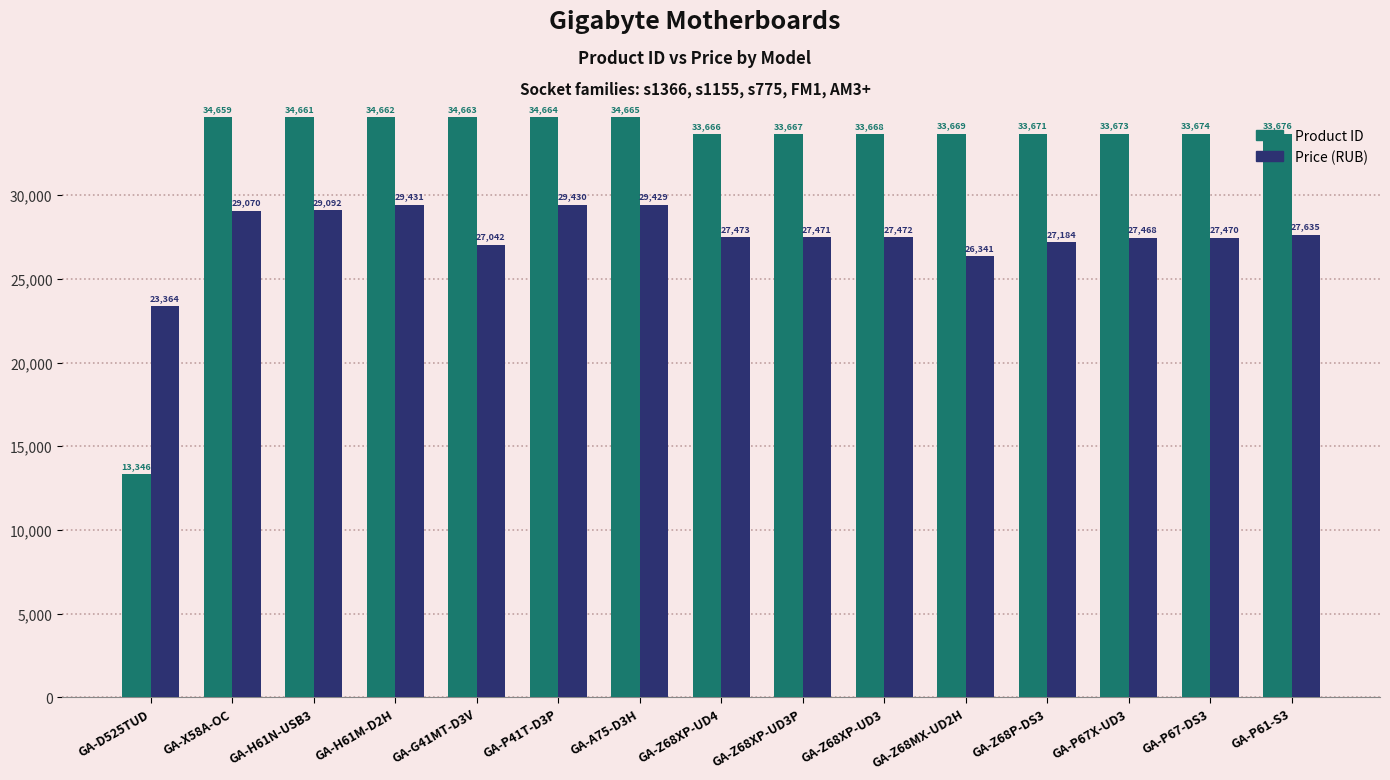

Which label corresponds to the smallest value in the chart?

GA-D525TUD